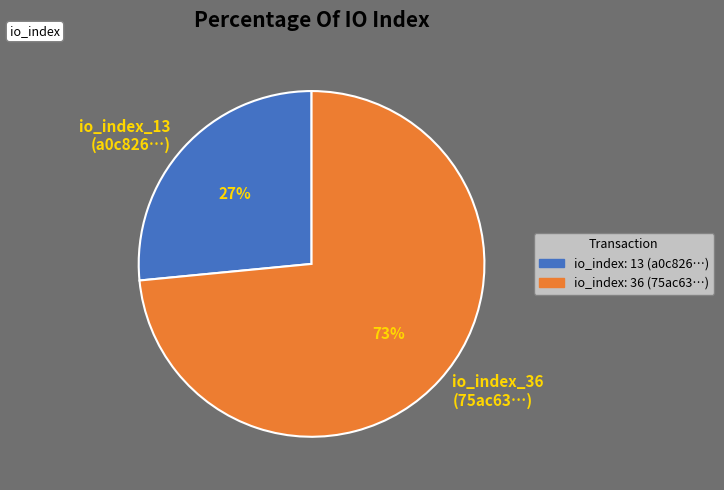

To the nearest percent, what is the average slice percentage?

50%